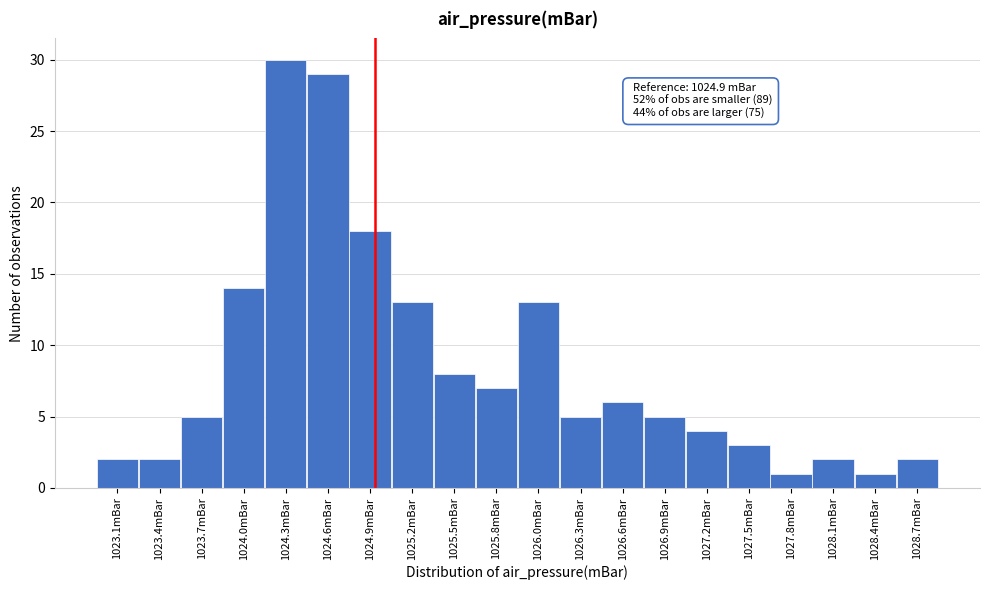

Over which range of the x-axis is the bar tallest?

1024.130 to 1024.425